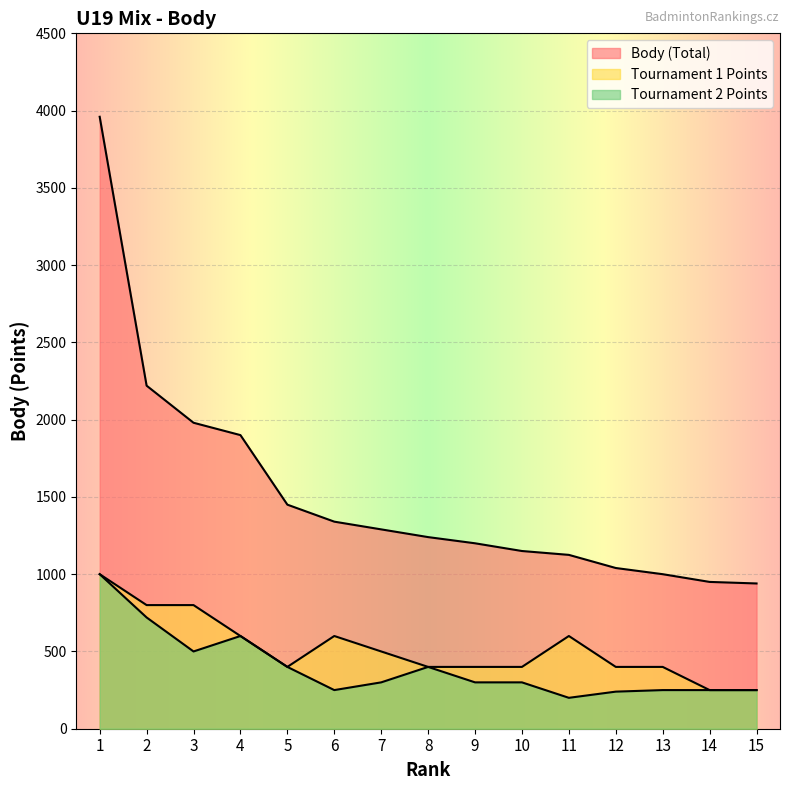

Which has a higher value, 10 or 5?

5